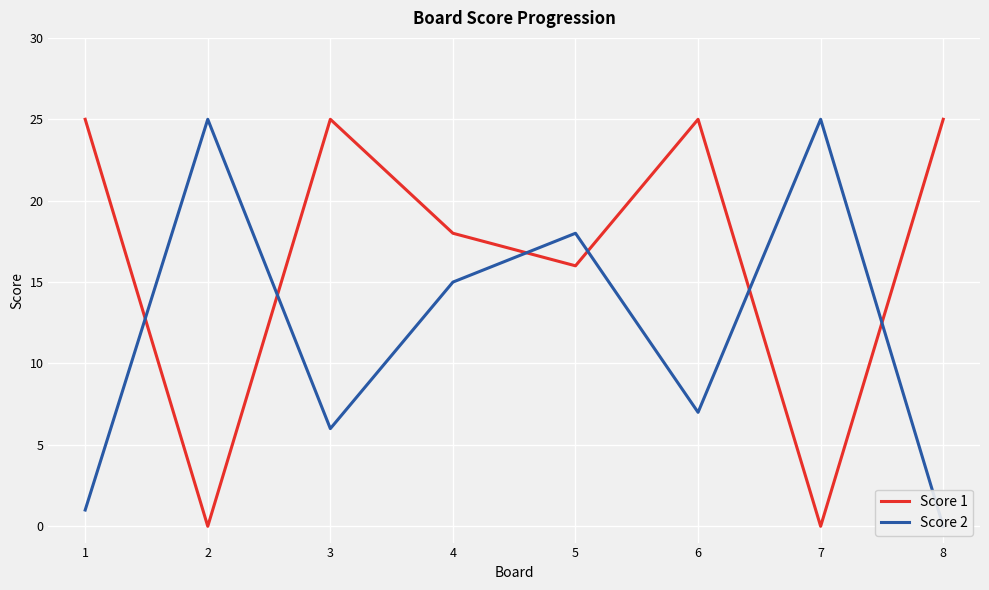

Which category has the highest value across all series?

1